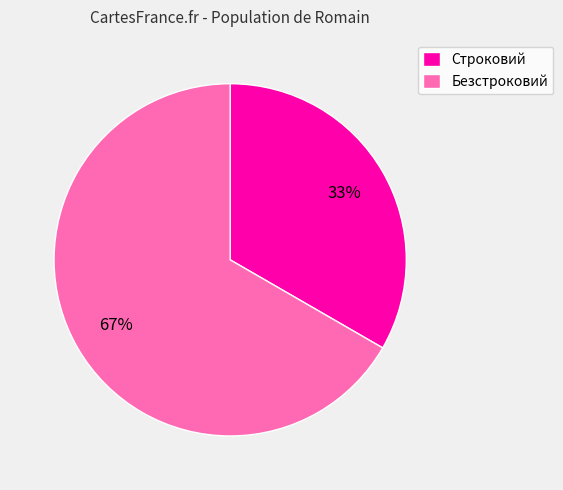

To the nearest percent, what is the combined percentage of Безстроковий and Строковий?

100%